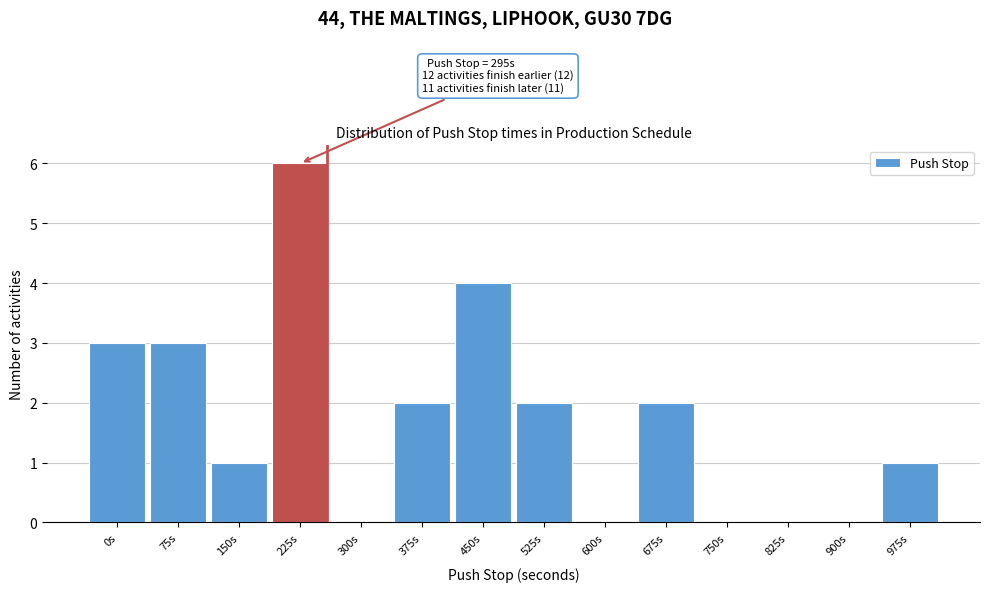

Reading left to right, extract all data points from this chart.

0s=3	75s=3	150s=1	225s=6	300s=0	375s=2	450s=4	525s=2	600s=0	675s=2	750s=0	825s=0	900s=0	975s=1